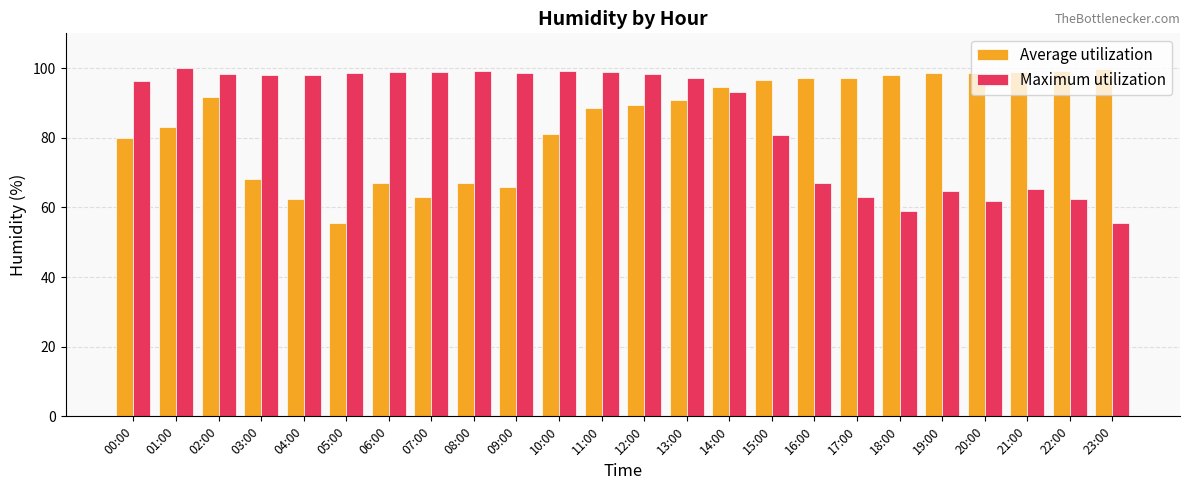

At 16:00, list the series in order from smallest to largest.

Maximum utilization, Average utilization